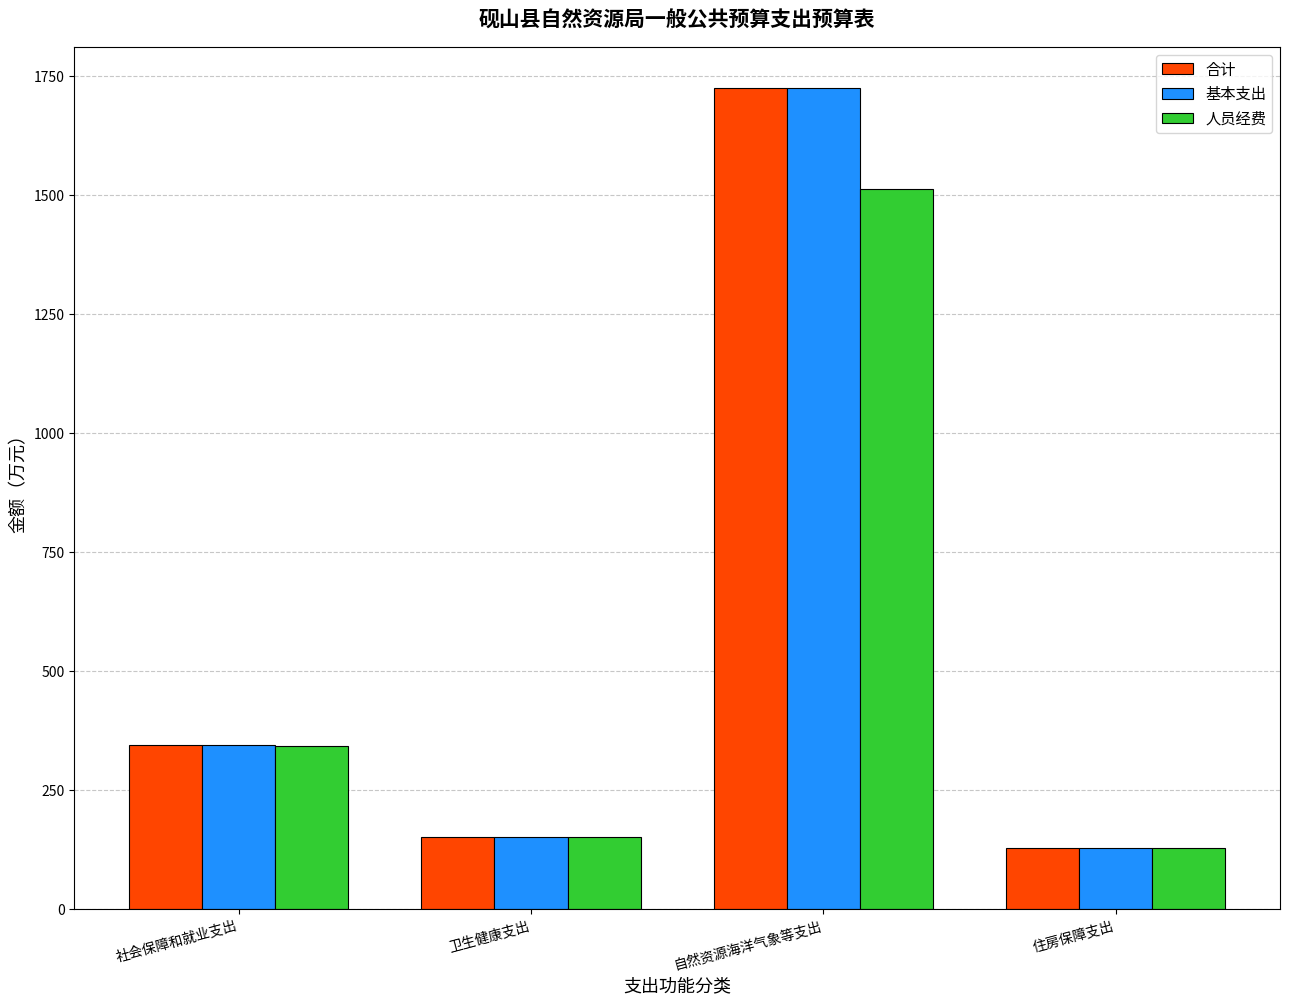

How many data points in 基本支出 are less than 343?

2